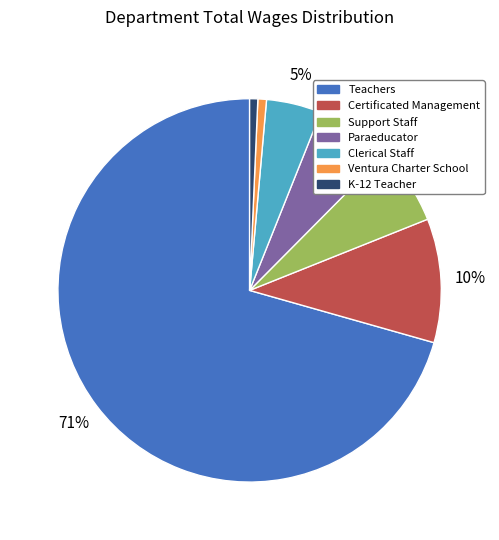

Does any single category account for the majority?

Yes